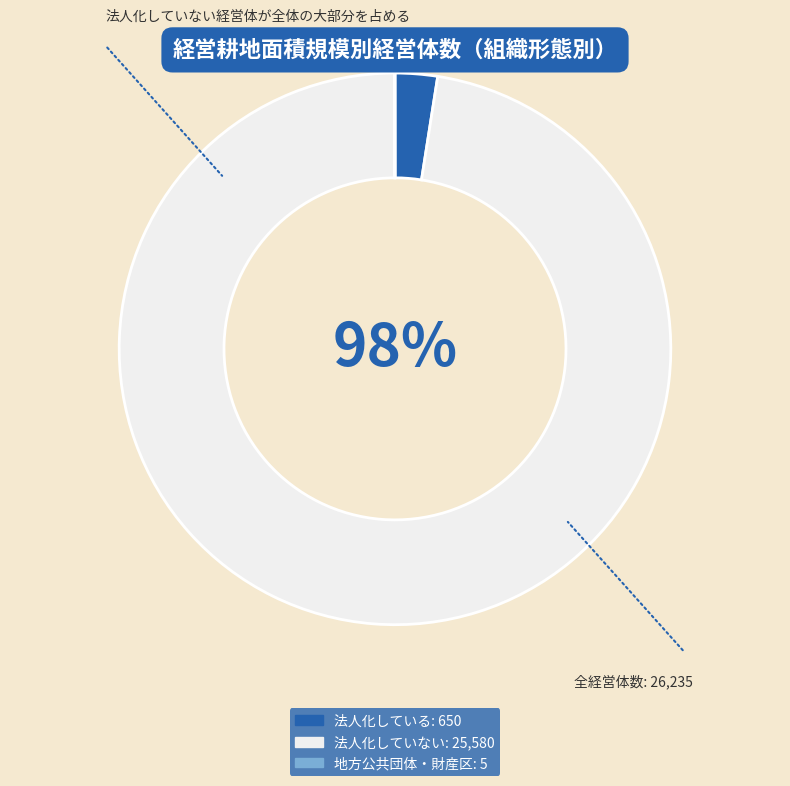

Is it true that 法人化していない is 85% of the pie?

False